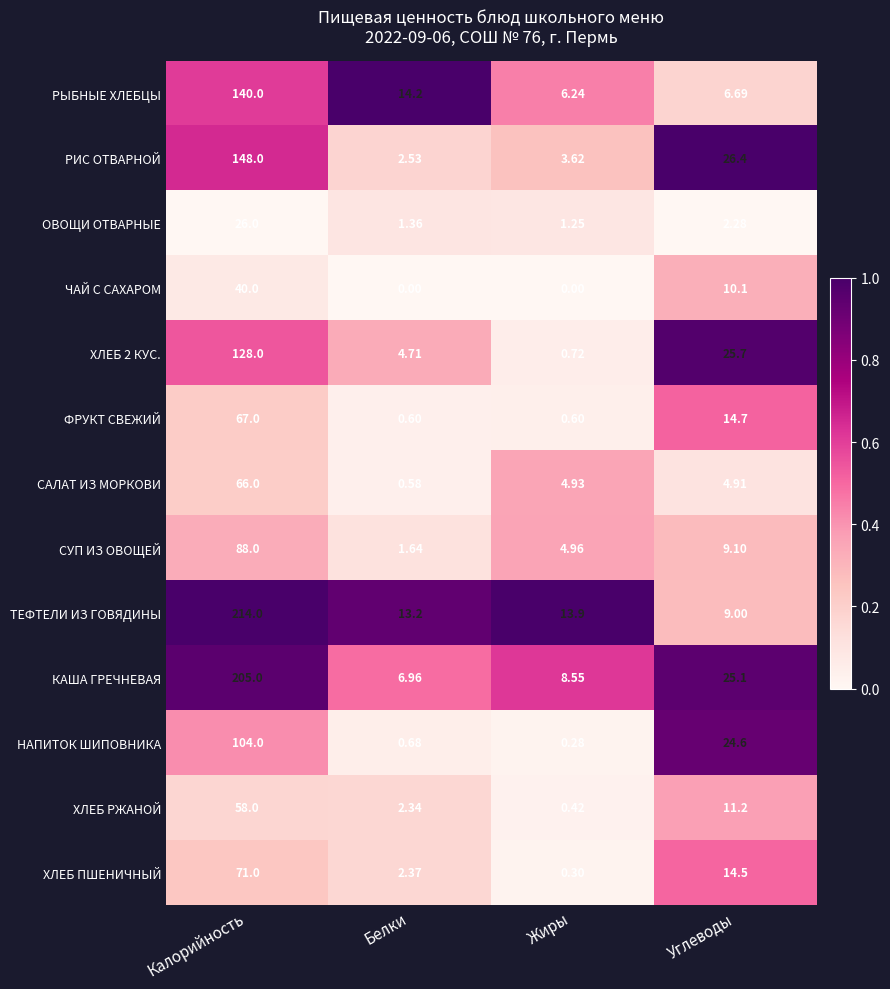

At which label does САЛАТ ИЗ МОРКОВИ reach its peak?

Калорийность